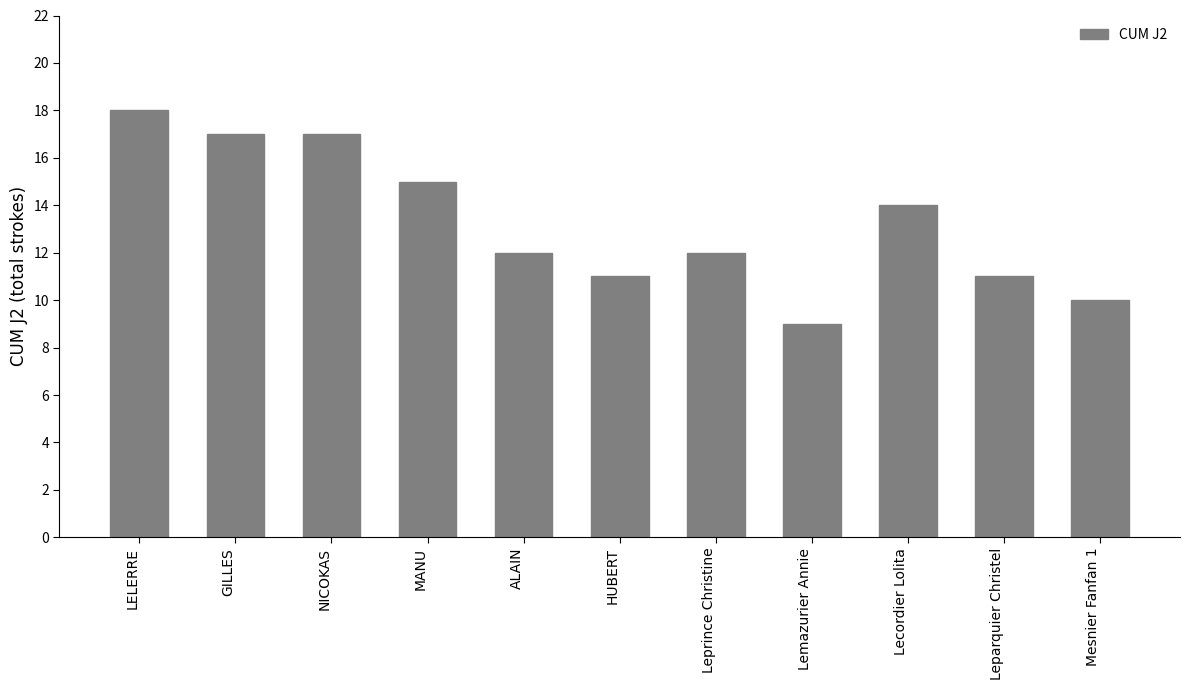

What is the minimum value shown in the chart?

9